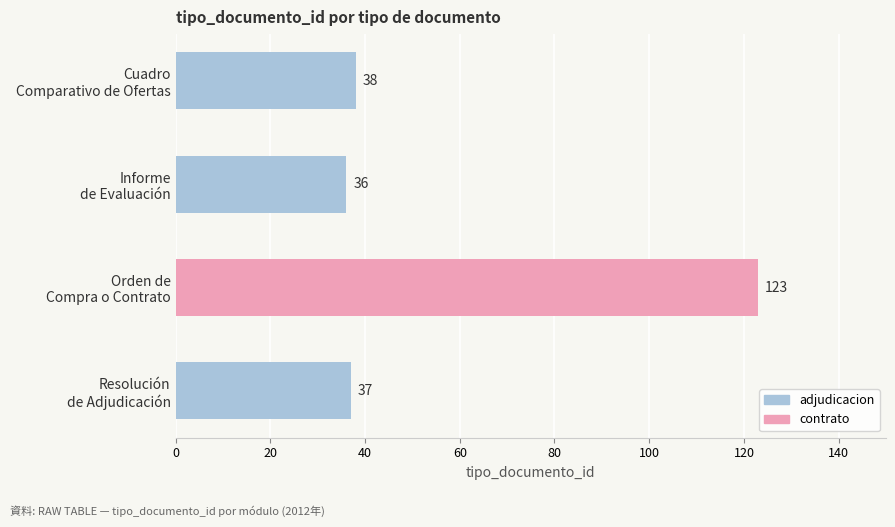

What is the value of the 4th bar from the top?

37